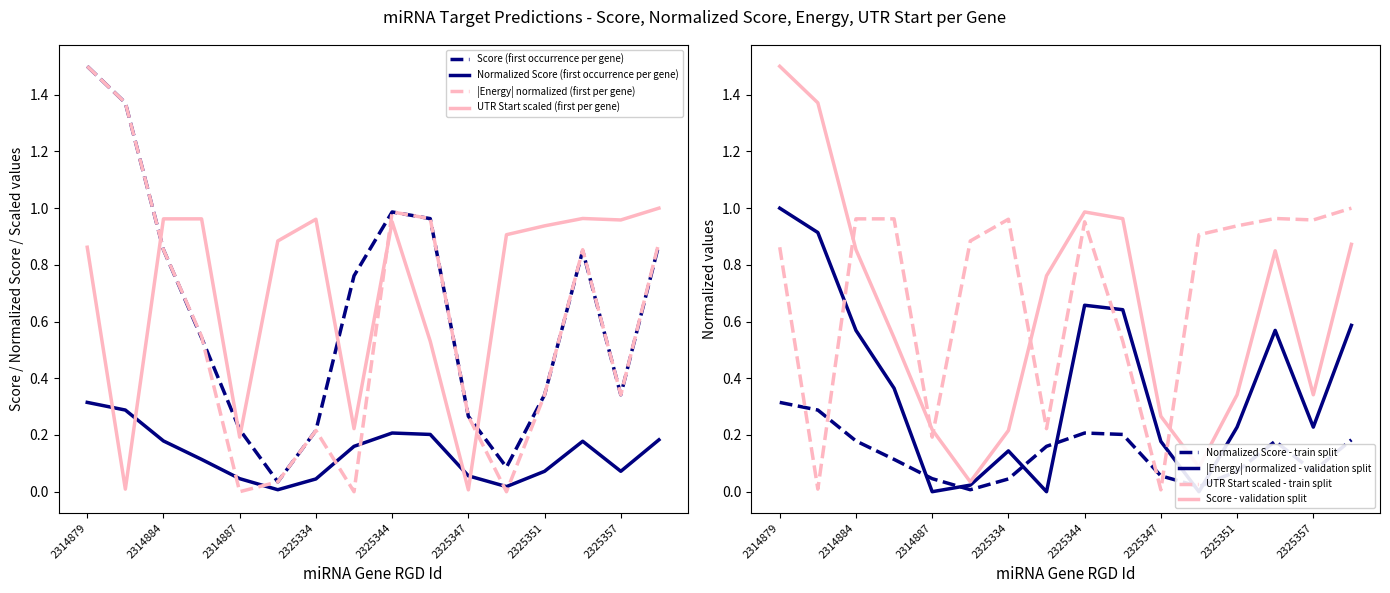

What are all the series names shown in the legend?

Score, Normalized Score, Energy, UTR Start